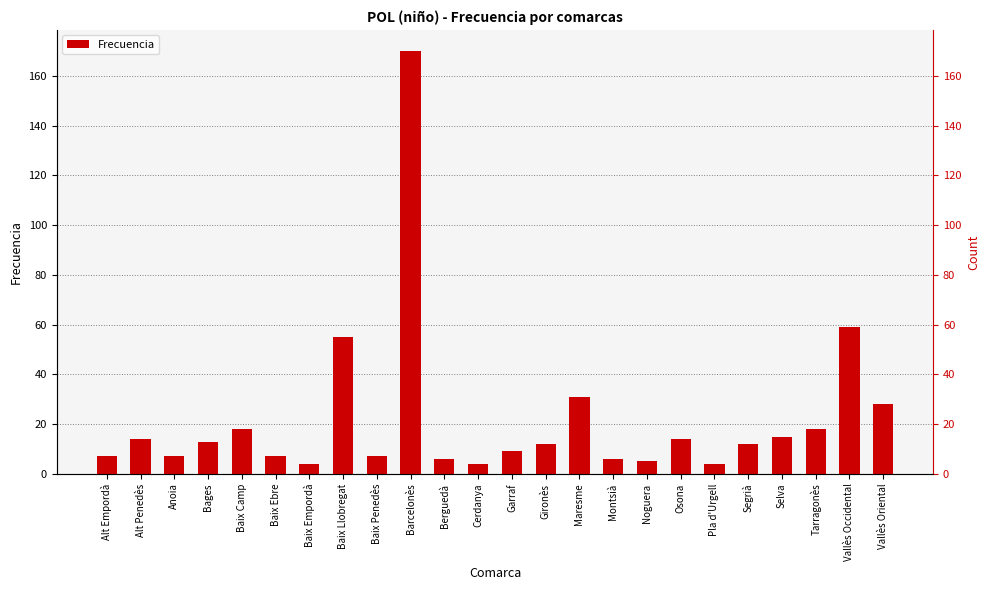

True or false: the data shows 170 at Barcelonès.

True